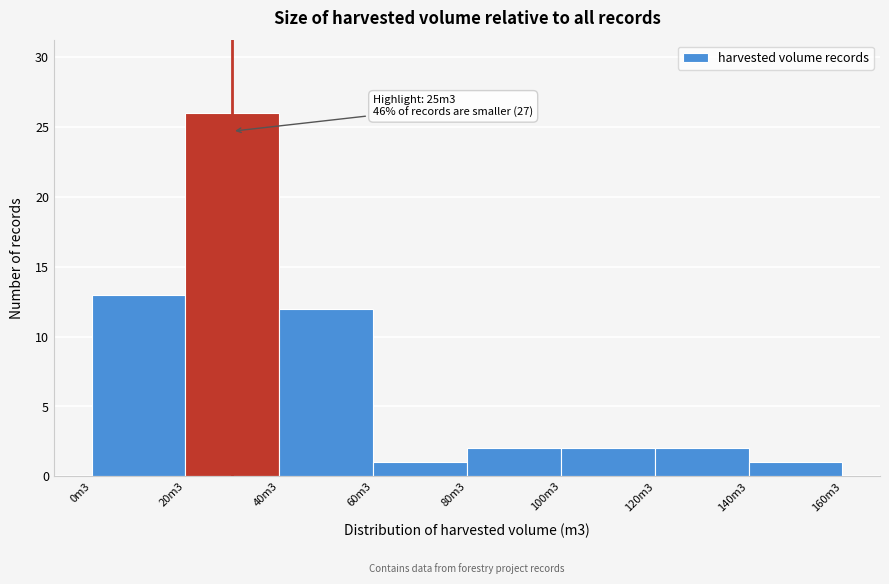

Reading left to right, what are all the values shown in this chart?

13	26	12	1	2	2	2	1